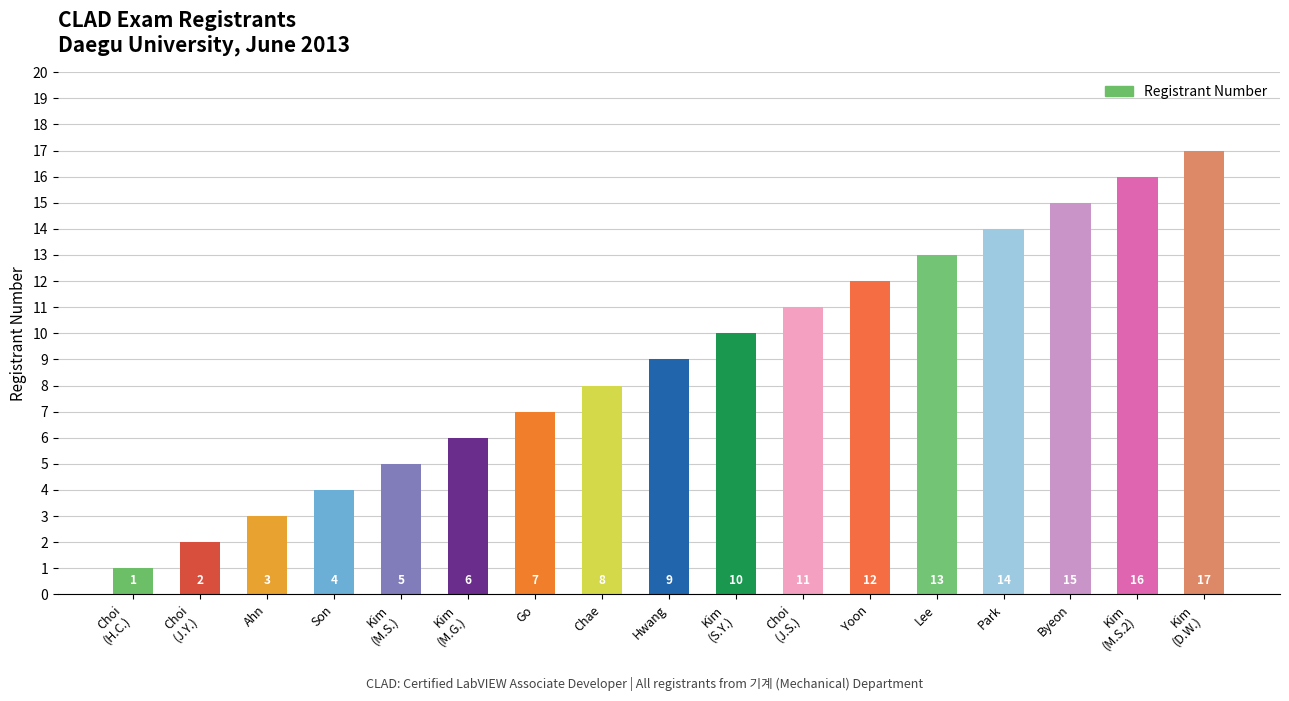

What is the difference between the second highest and second lowest values?

14